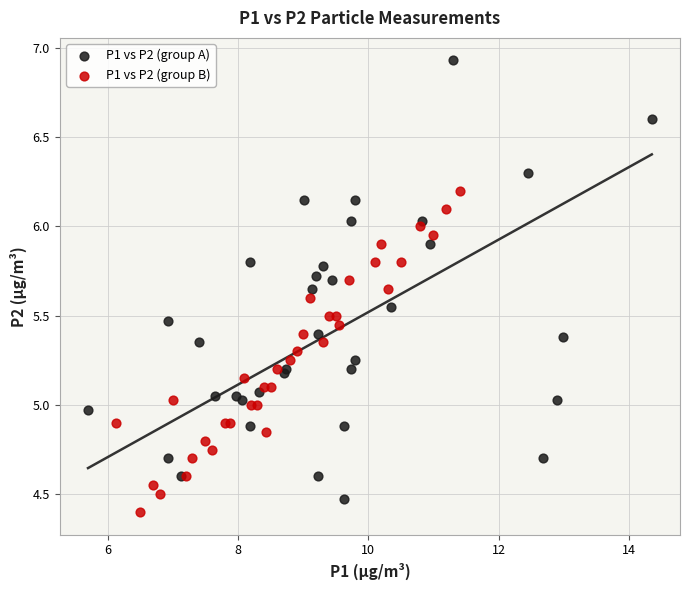

Which series reaches the maximum Y coordinate?

P1 vs P2 (group A)